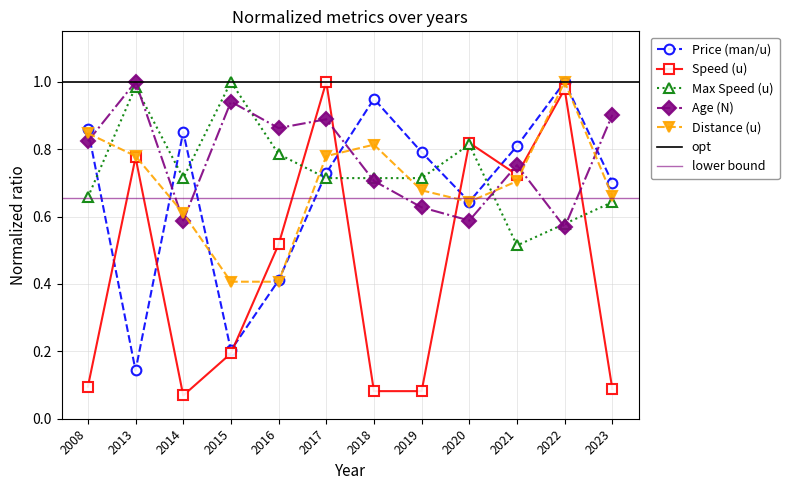

Between which two adjacent categories do Speed (u) and Distance (u) first intersect?

2015 and 2016